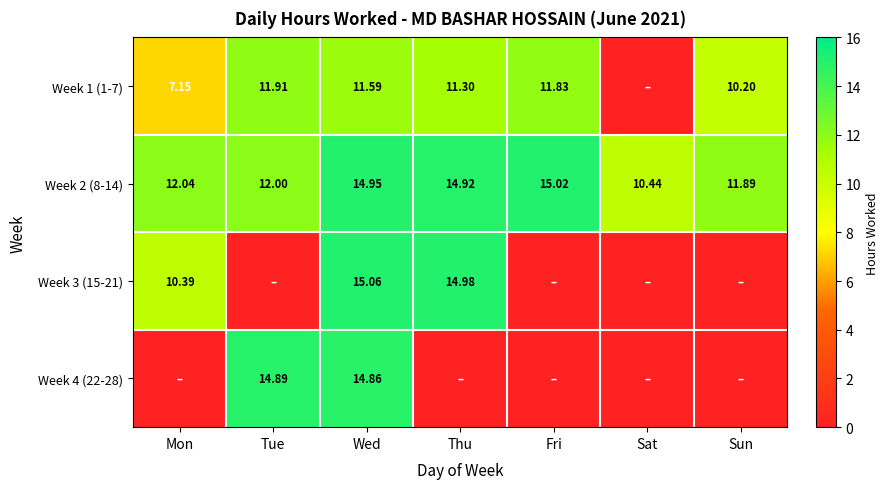

At how many categories does at least one series exceed 8?

7